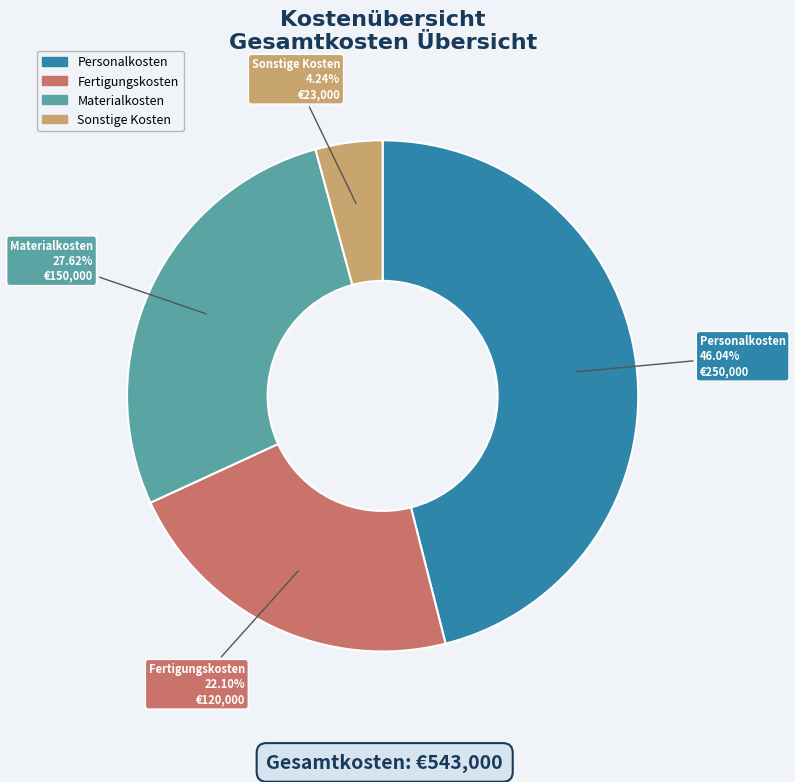

The Personalkosten slice represents 33% of the pie. True or false?

False